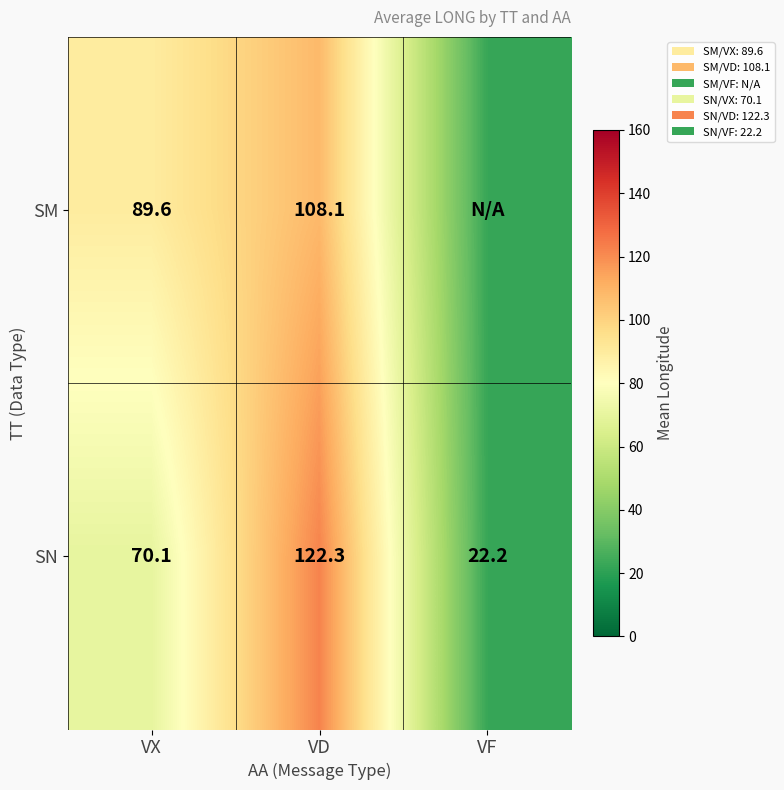

The value of SN at VD is 122.3. True or false?

True